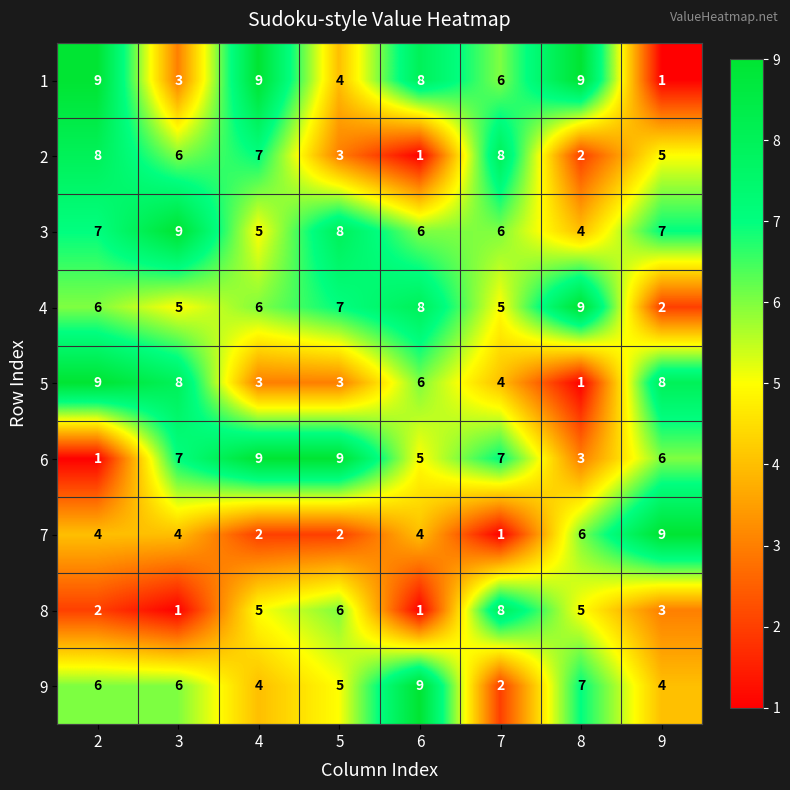

How many data points in 5 are less than 6?

4